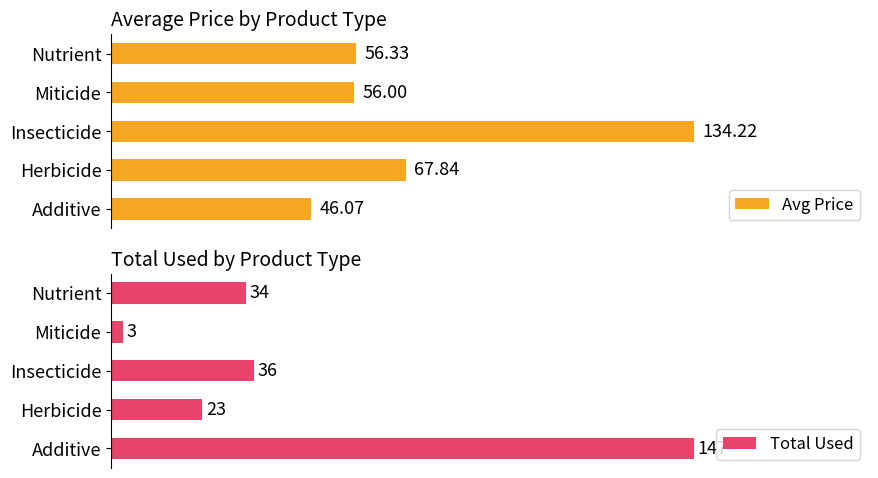

What is the sum of all Avg Price values?

360.5